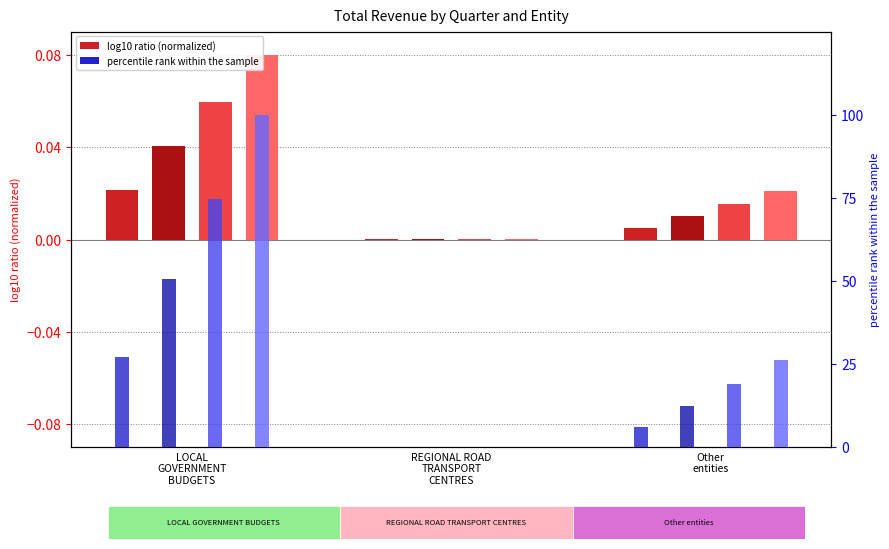

Reading left to right, extract all data points from this chart.

I quarter 2017: LOCAL GOVERNMENT BUDGETS=0.0	REGIONAL ROAD TRANSPORT CENTRES=0.0	Other entities=0.0
I-II quarter 2017: LOCAL GOVERNMENT BUDGETS=0.0	REGIONAL ROAD TRANSPORT CENTRES=0.0	Other entities=0.0
I-III quarter 2017: LOCAL GOVERNMENT BUDGETS=0.1	REGIONAL ROAD TRANSPORT CENTRES=0.0	Other entities=0.0
I-IV quarter 2017: LOCAL GOVERNMENT BUDGETS=0.1	REGIONAL ROAD TRANSPORT CENTRES=0.0	Other entities=0.0